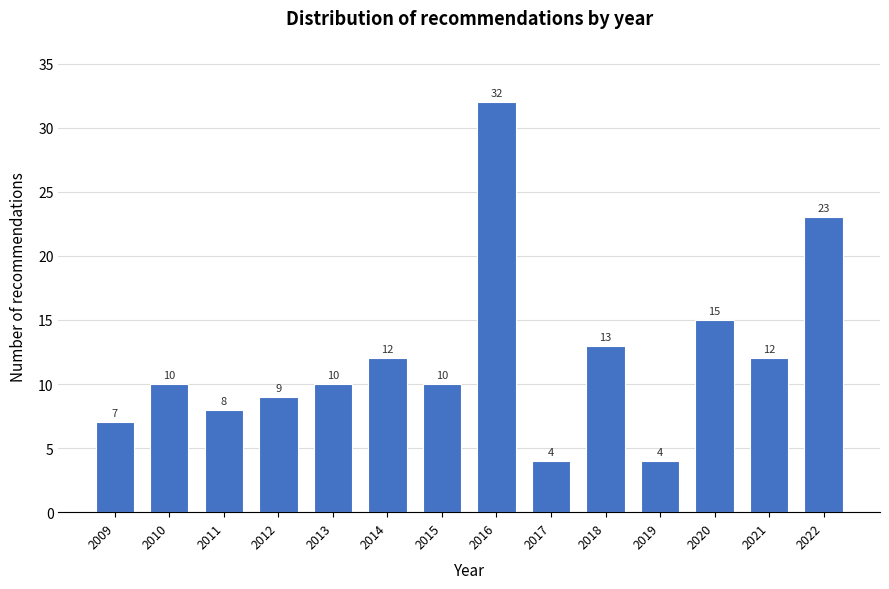

Reading left to right, extract all data points from this chart.

2009=7	2010=10	2011=8	2012=9	2013=10	2014=12	2015=10	2016=32	2017=4	2018=13	2019=4	2020=15	2021=12	2022=23